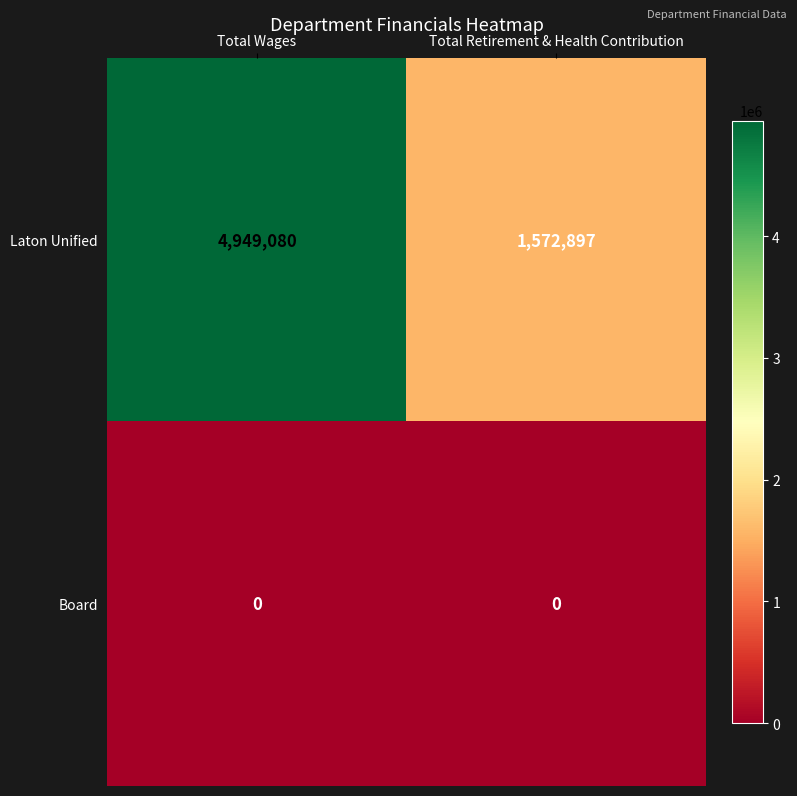

List the series in order of their overall mean, lowest first.

Board, Laton Unified